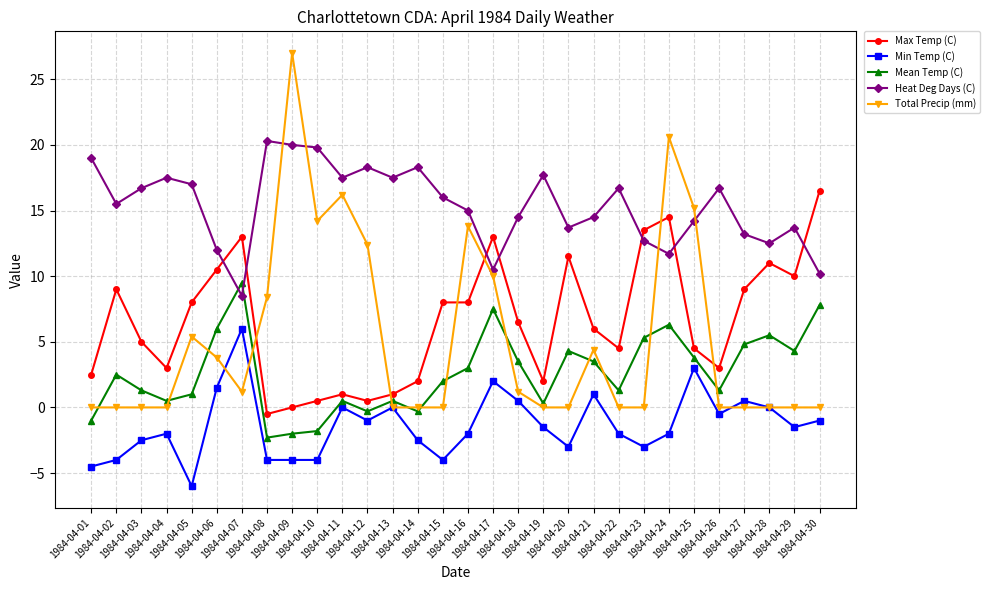

Which series has the largest range (max minus min)?

Total Precip (mm)